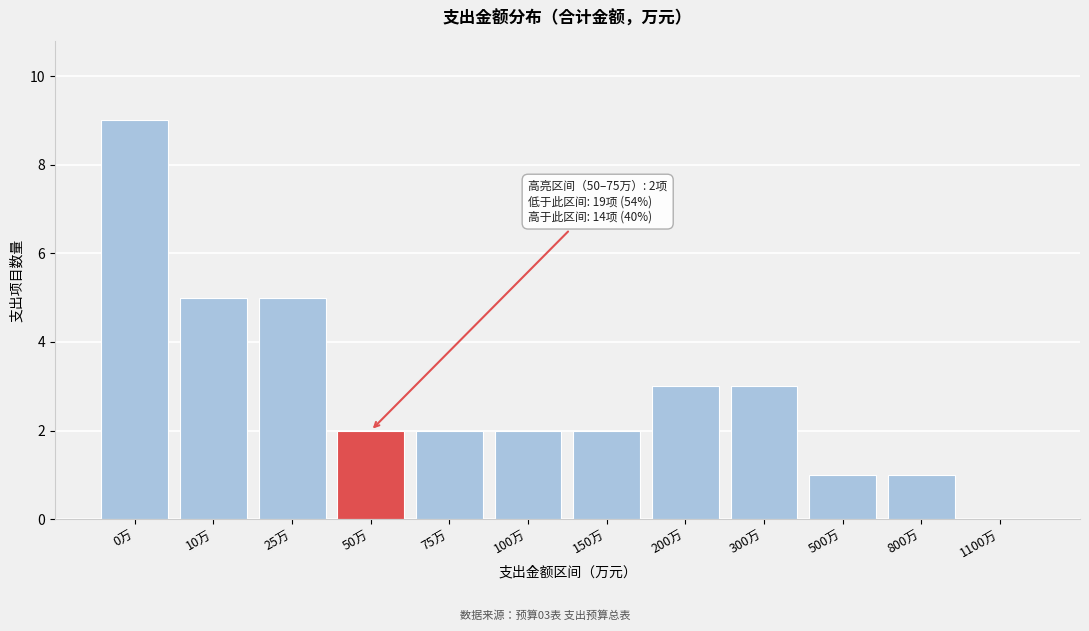

Reading left to right, transcribe all the data shown in this chart.

0万=9	10万=5	25万=5	50万=2	75万=2	100万=2	150万=2	200万=3	300万=3	500万=1	800万=1	1100万=0